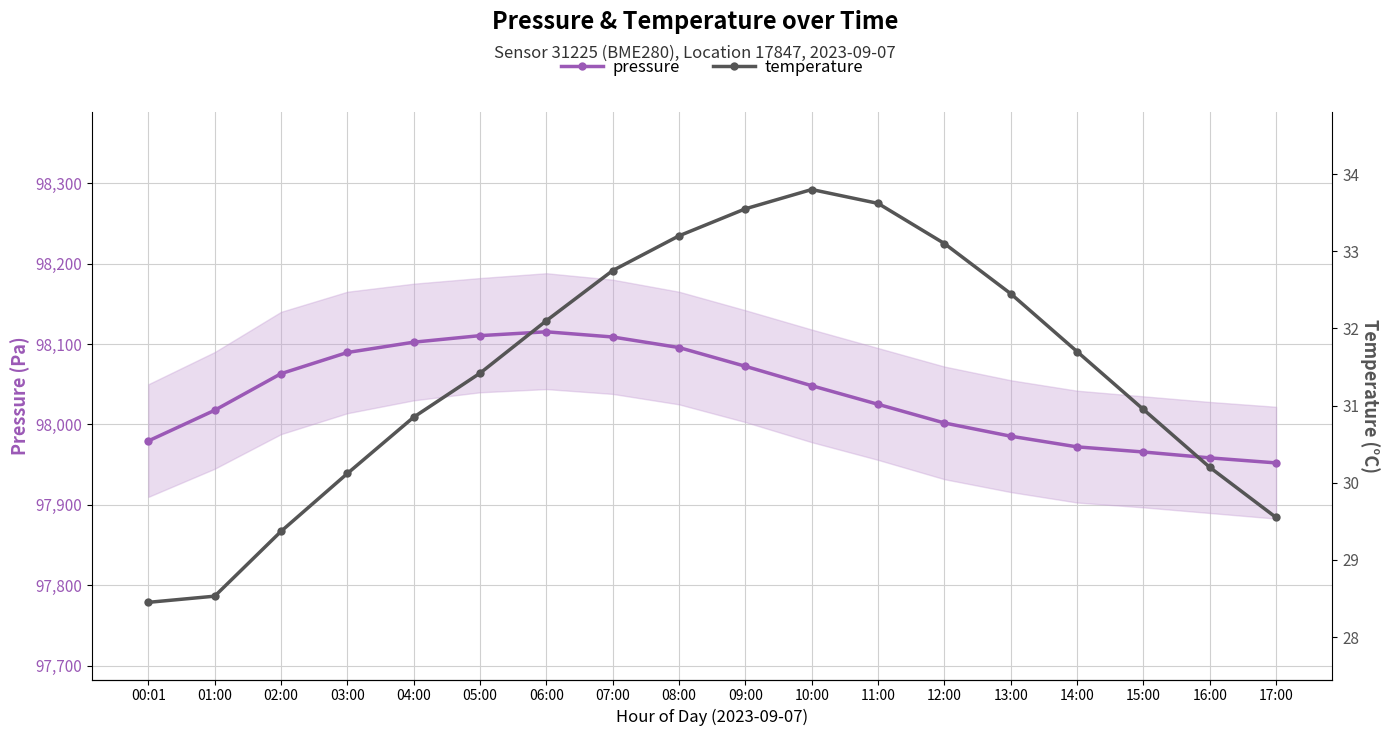

List the series in order of their overall mean, lowest first.

temperature, pressure